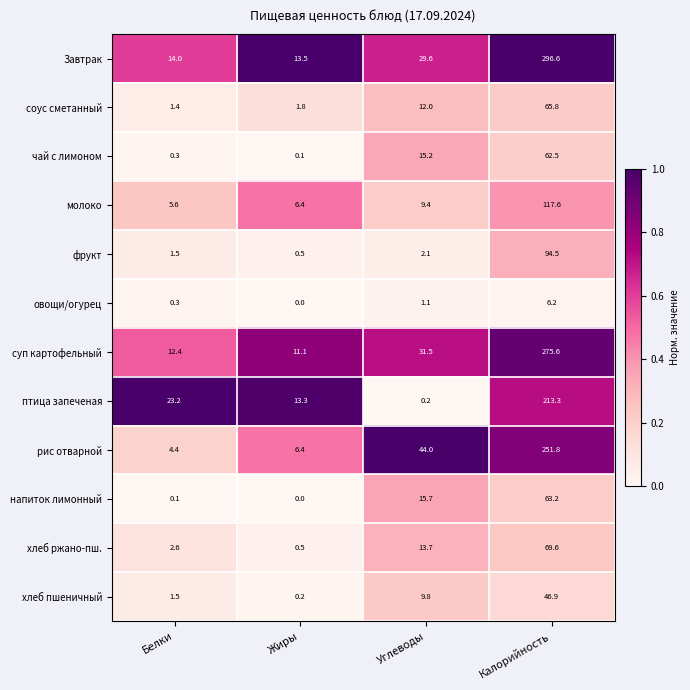

Is it true that суп картофельный equals 458.8 at Калорийность?

False